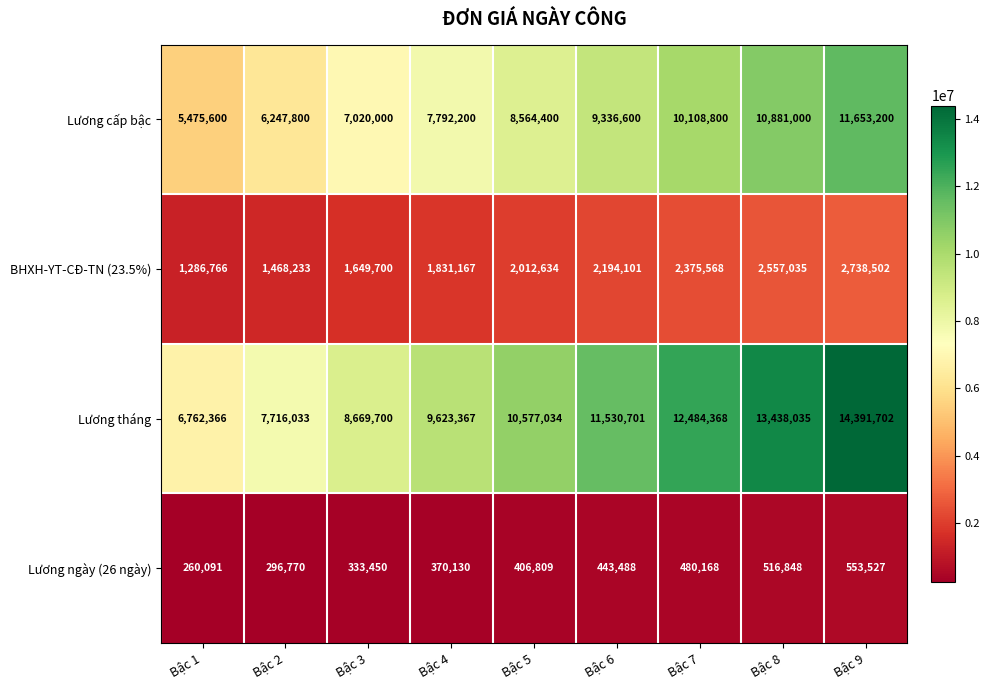

What is the sum of all BHXH-YT-CĐ-TN (23.5%) values?

18113706